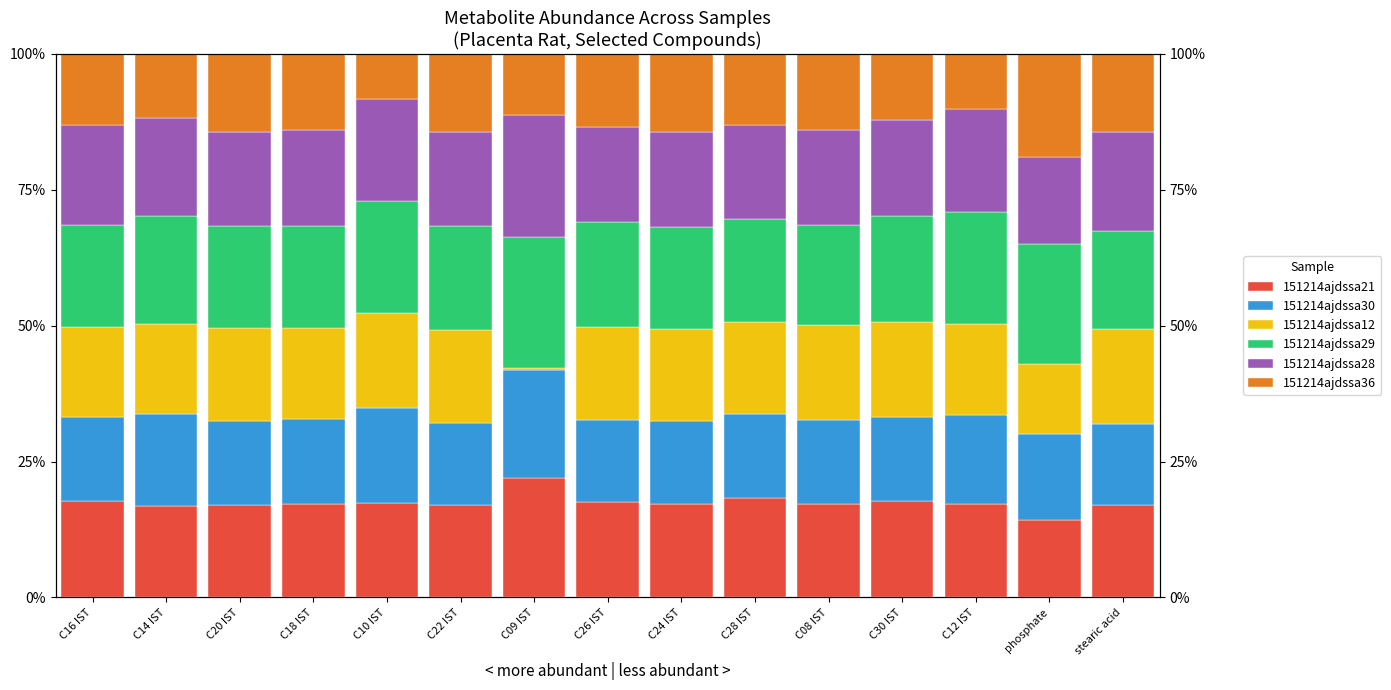

Which series has the largest total across all categories?

151214ajdssa29